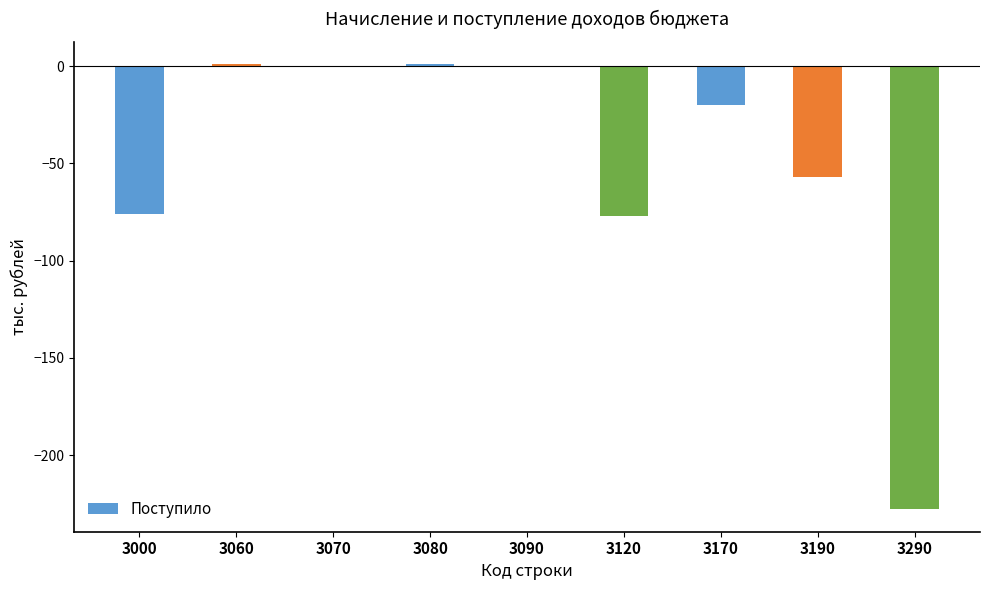

What is the sum of all values?

-456